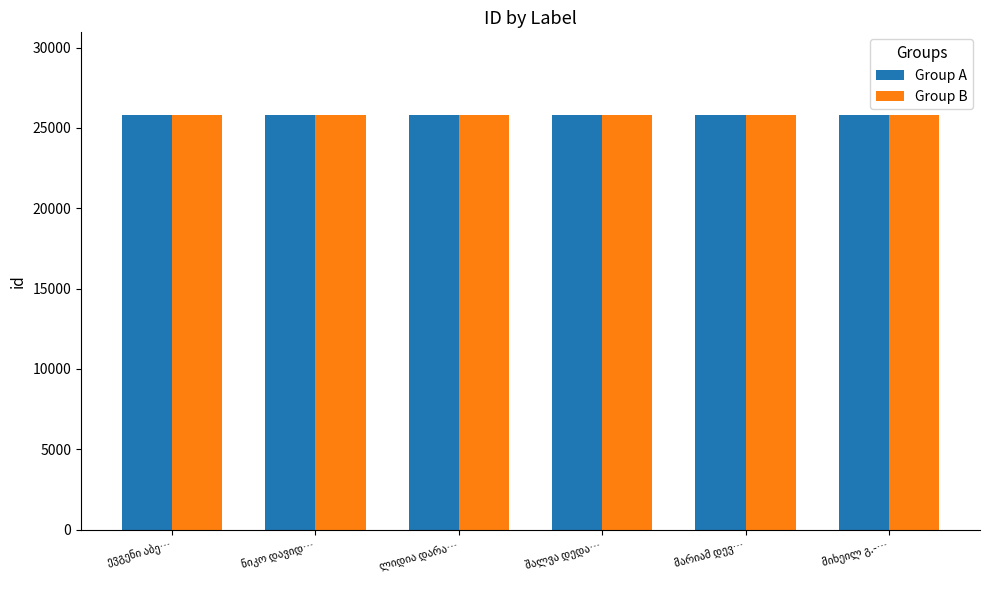

What is the average value of the Group B series?

25782